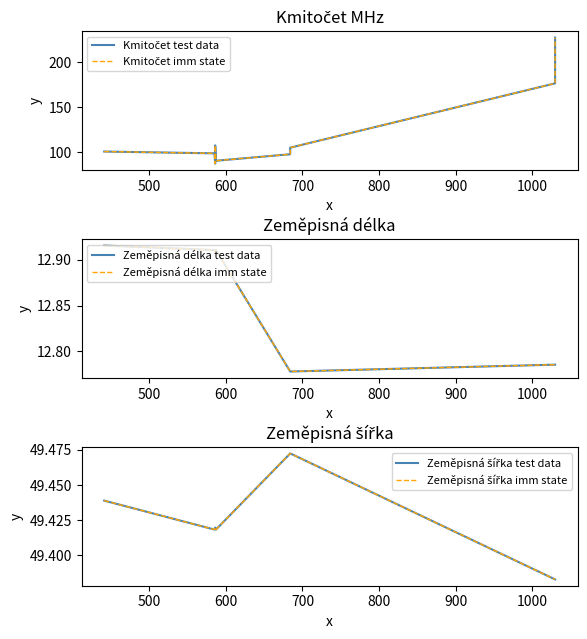

In Kmitočet imm state, how many points are higher than both neighbors (excluding endpoints)?

1